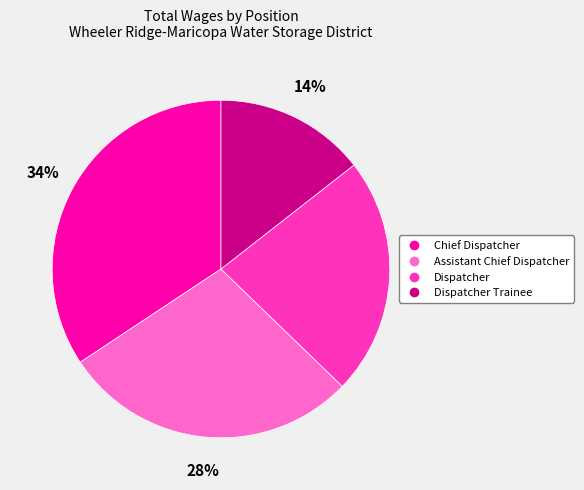

To the nearest percent, what is the average slice percentage?

25%